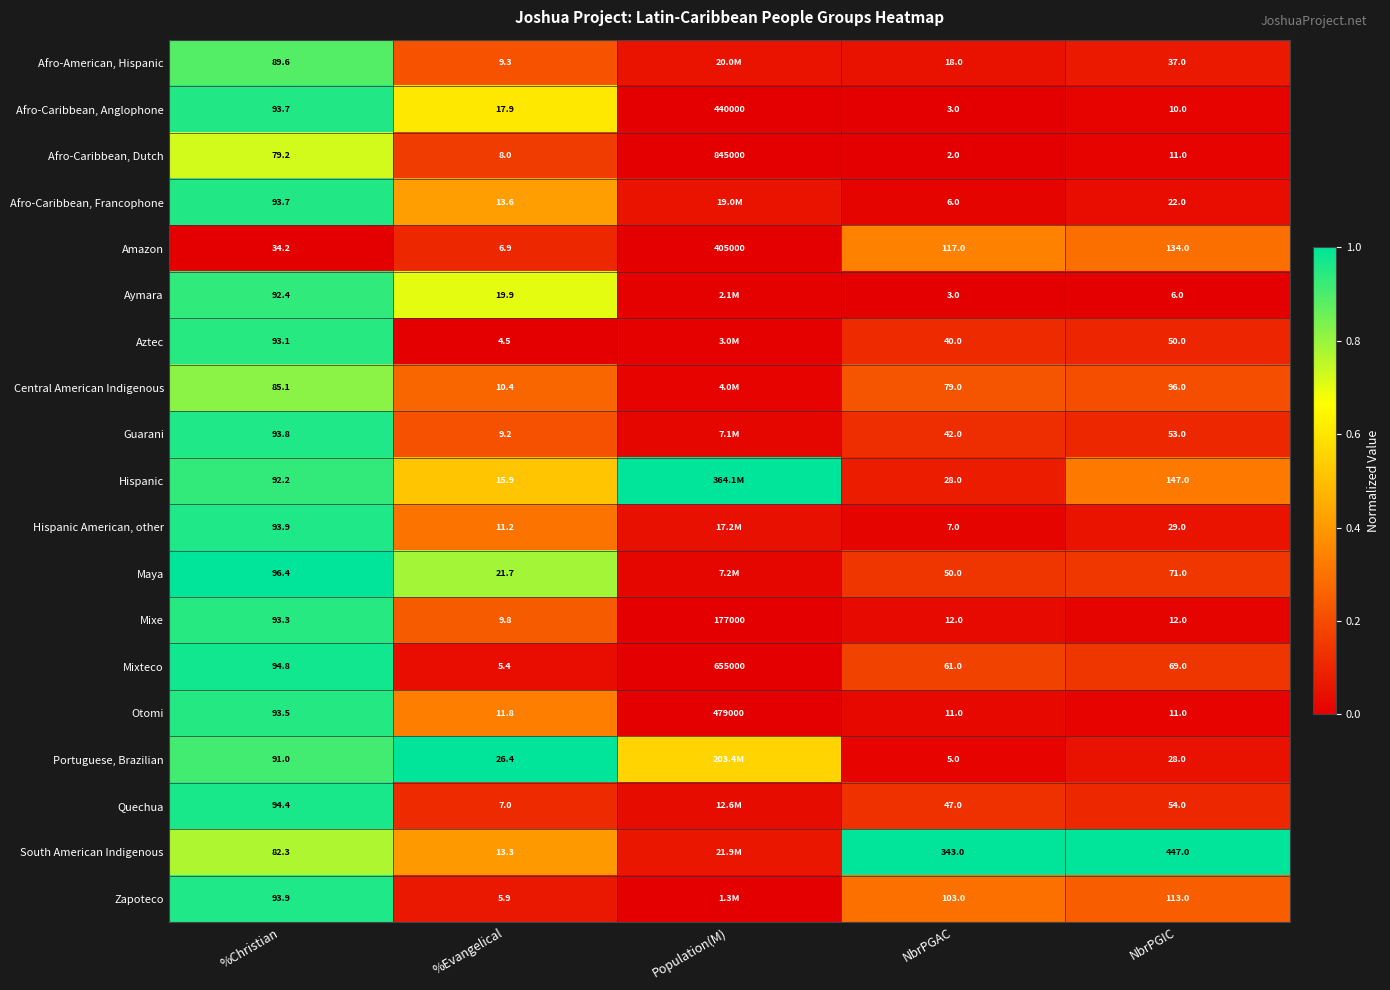

Is the value of Hispanic at NbrPGIC greater than the value of Mixe at NbrPGAC?

Yes